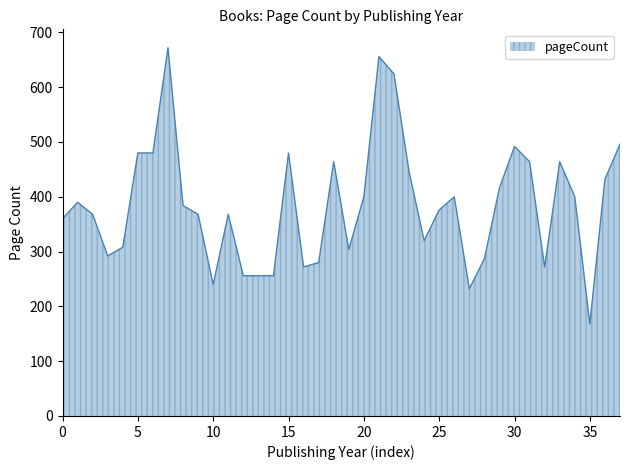

What is the greatest value displayed?

672